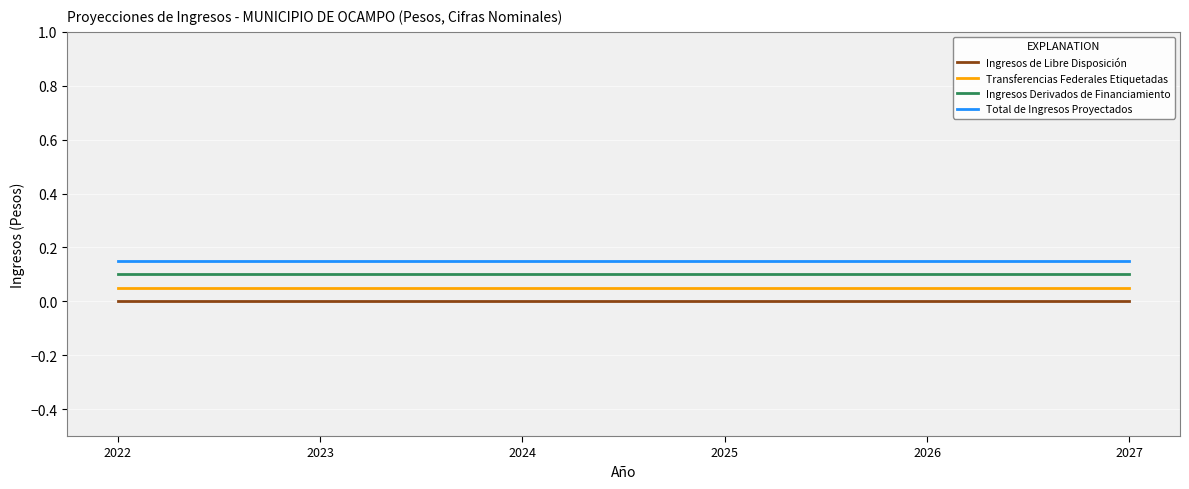

Which series has the largest total across all categories?

Total de Ingresos Proyectados